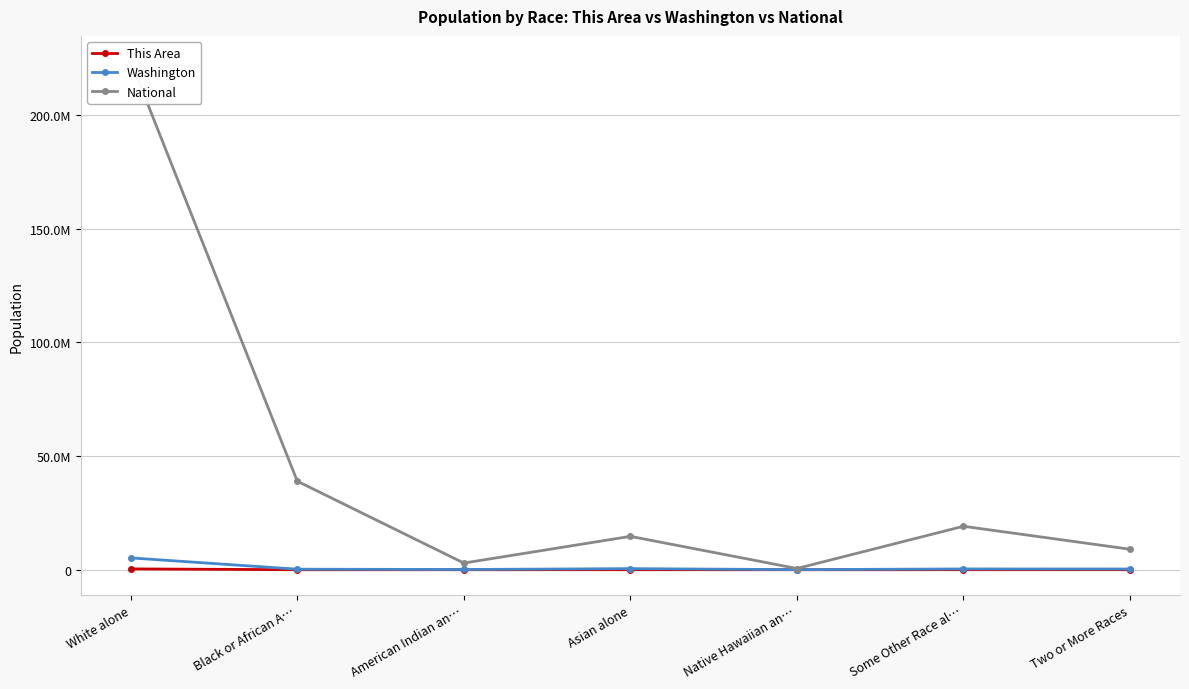

Where is the first local maximum for Washington?

Asian alone